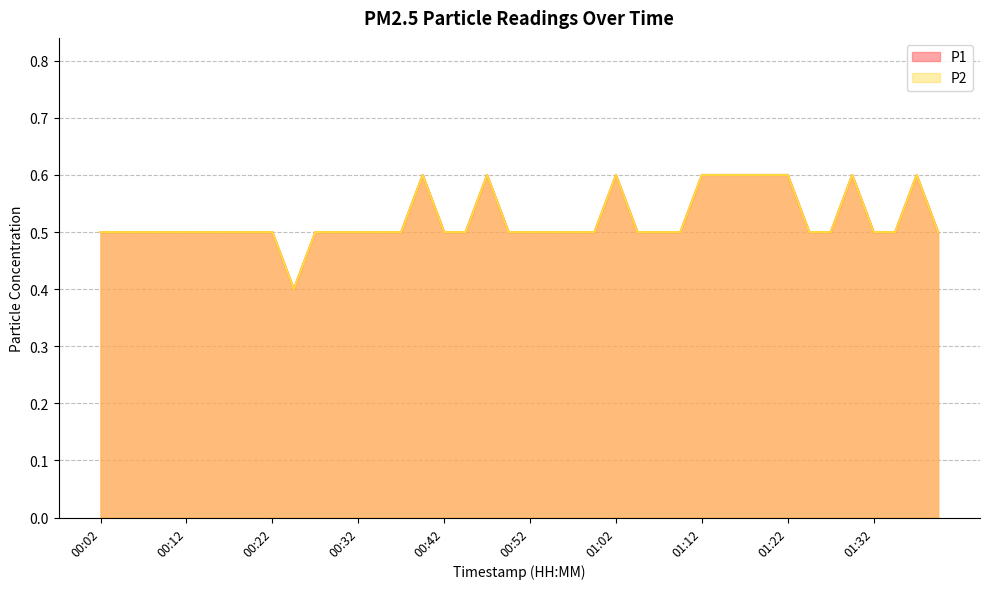

What is the difference between the maximum and minimum values in the P2 series?

0.2